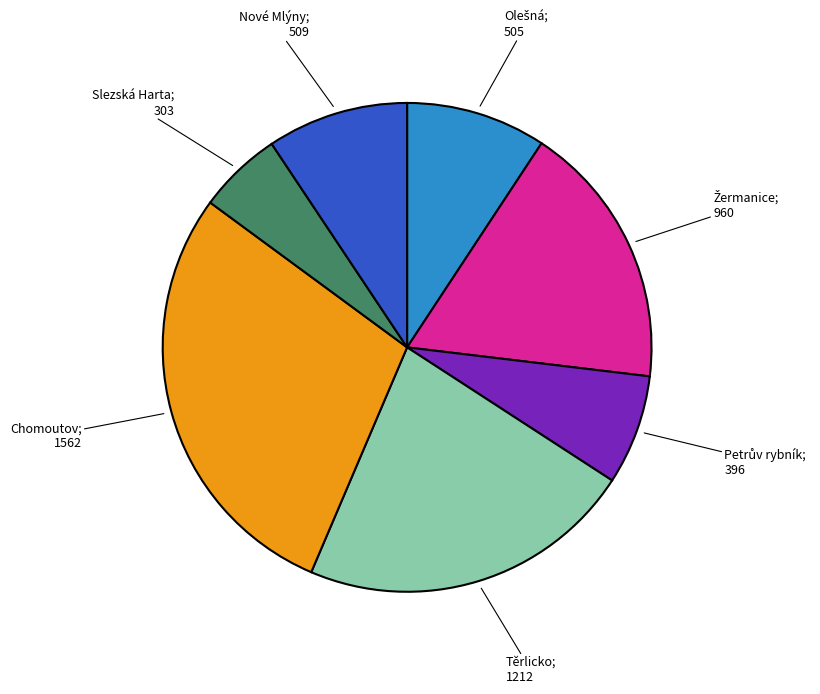

Is there any slice that represents more than half of the pie?

No